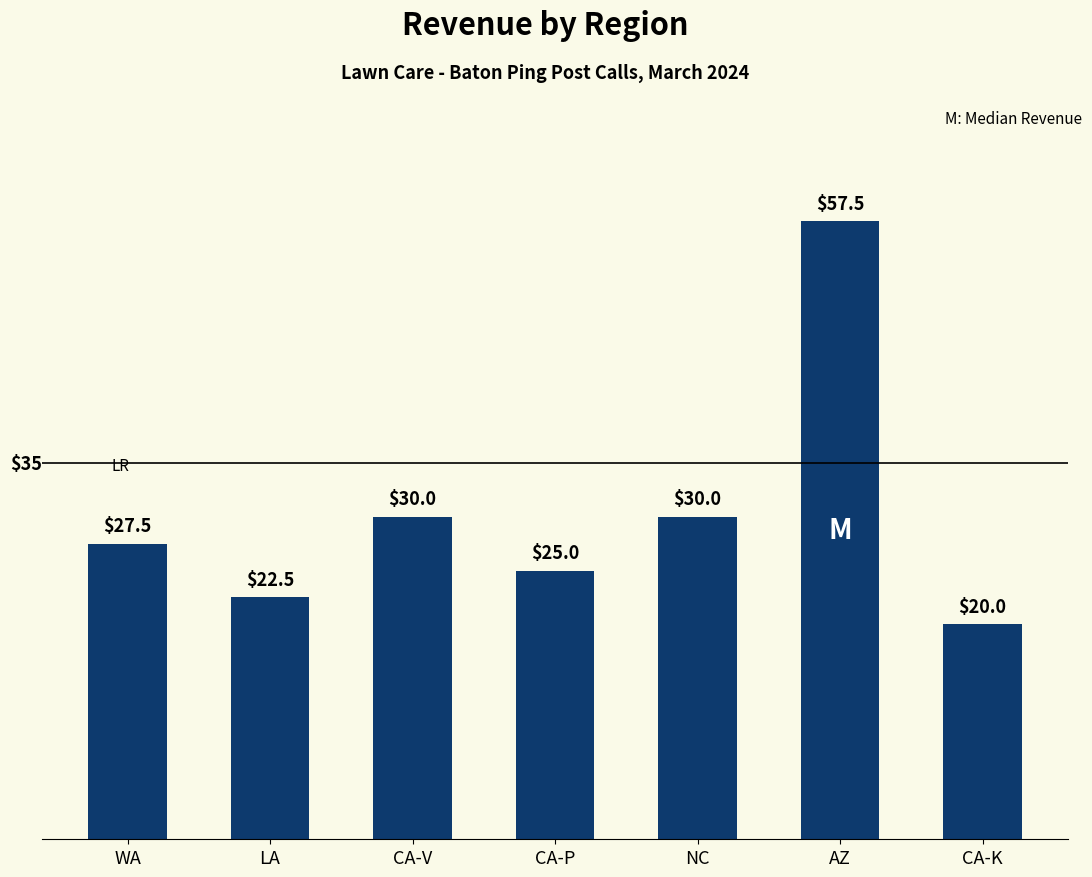

Reading left to right, what are all the values shown in this chart?

27.5	22.5	30.0	25.0	30.0	57.5	20.0